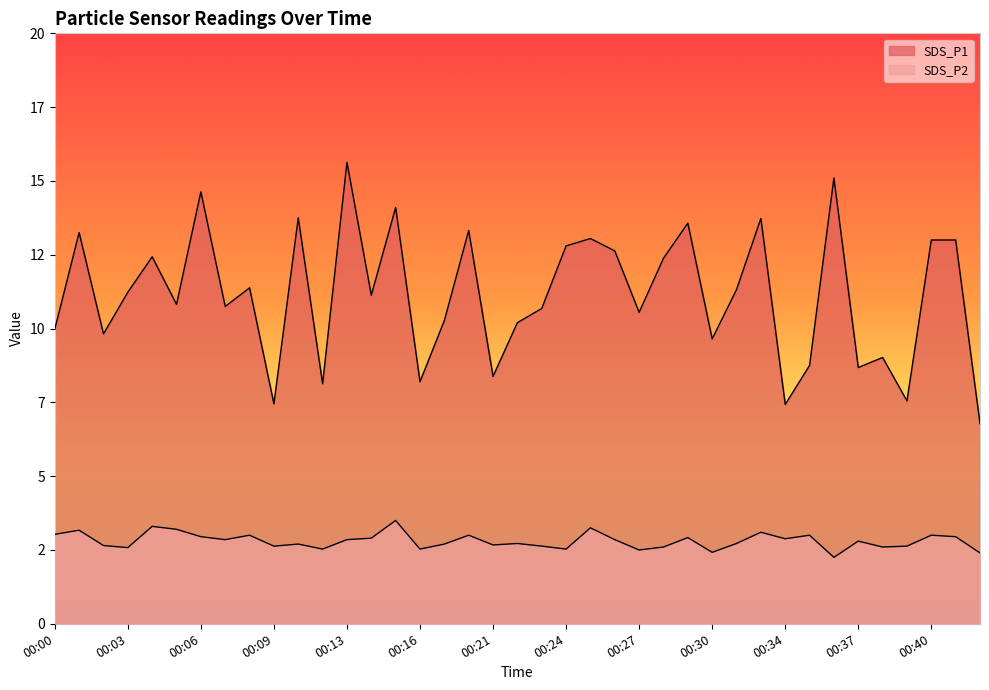

What is the difference between the maximum and minimum values in the SDS_P2 series?

1.2